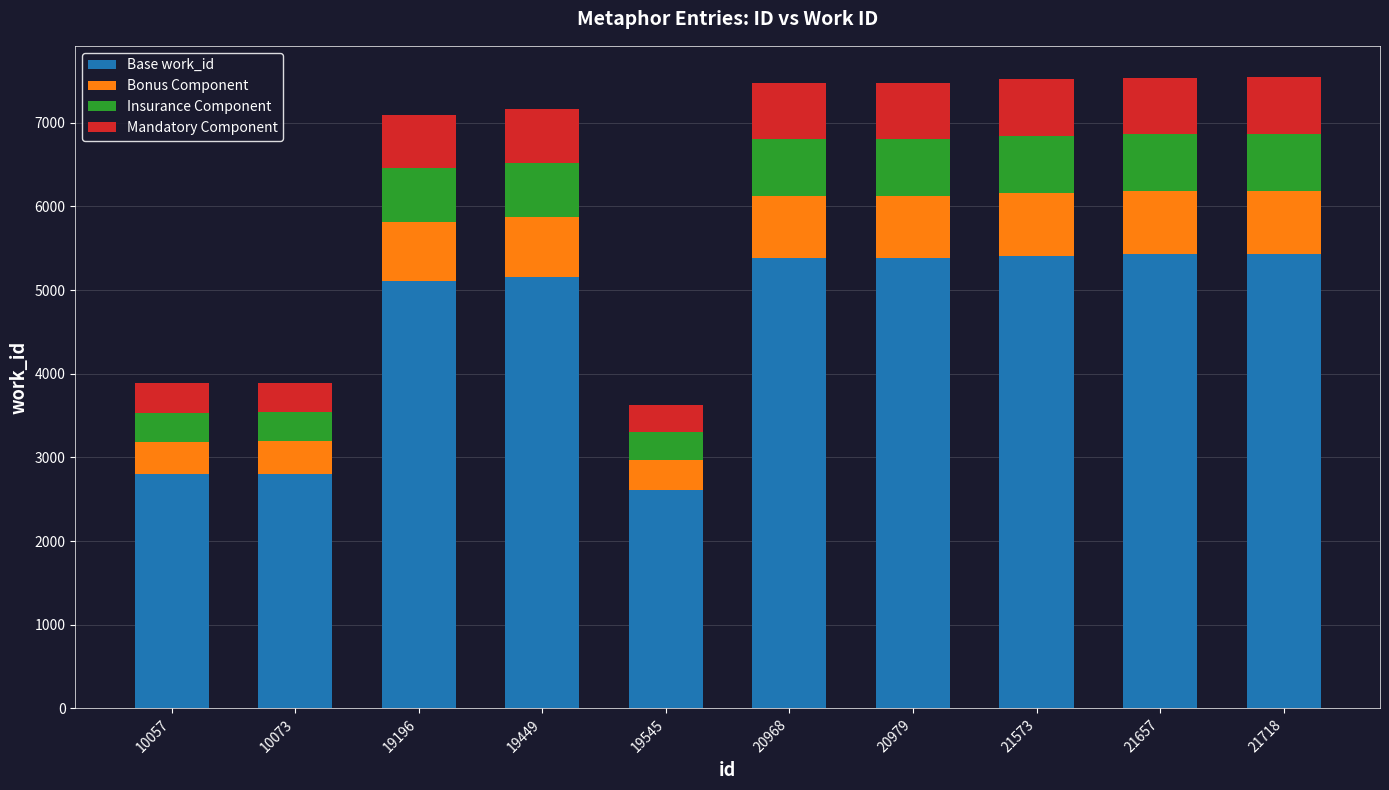

Count the number of categories in the chart.

10